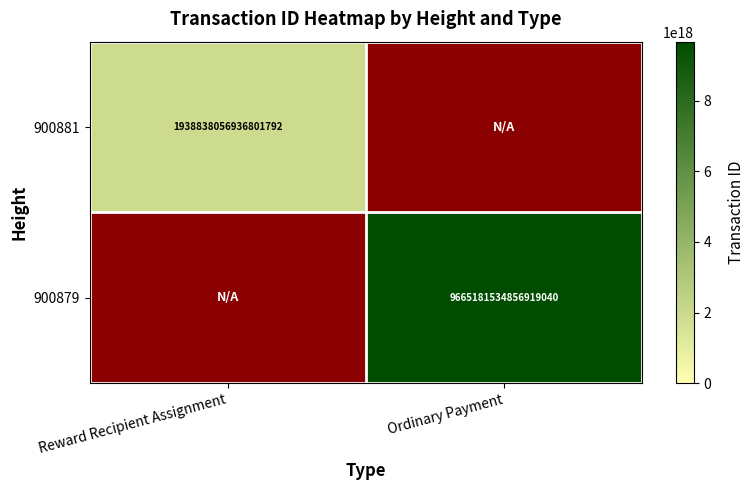

How many categories are shown in the chart?

2